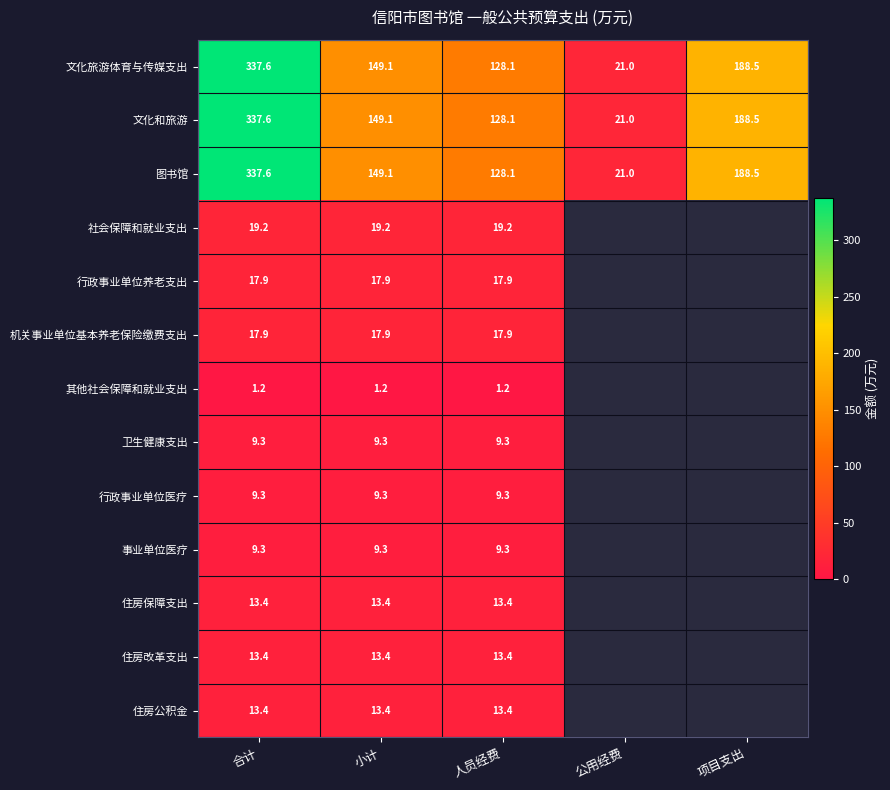

Count the number of categories in the chart.

5